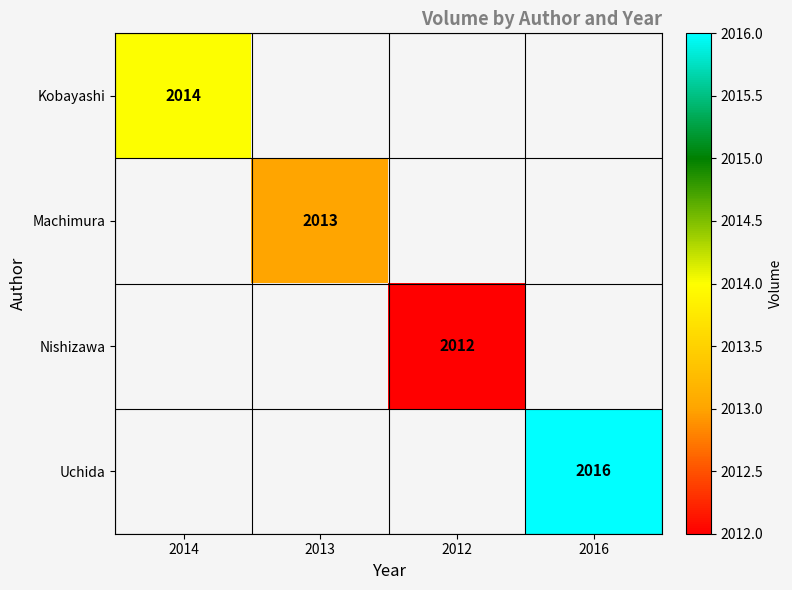

True or false: Machimura has a value of 2013 at 2013.

True